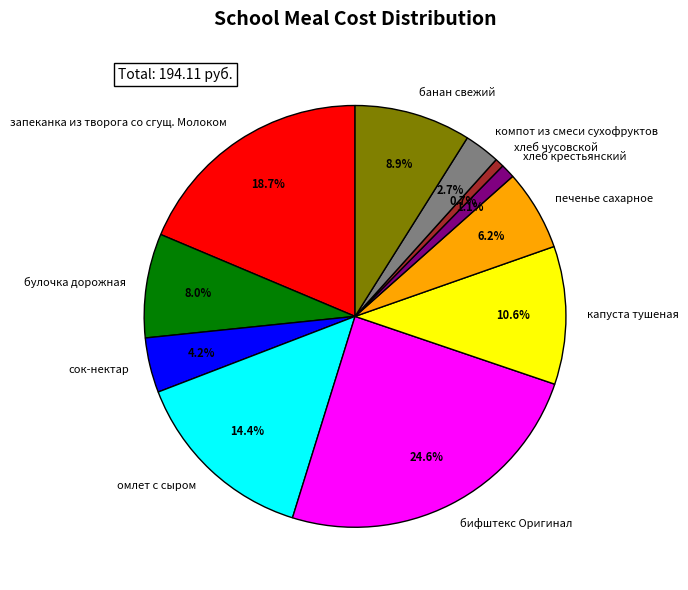

To the nearest percent, what is the difference between the компот из смеси сухофруктов and омлет с сыром slice percentages?

12%